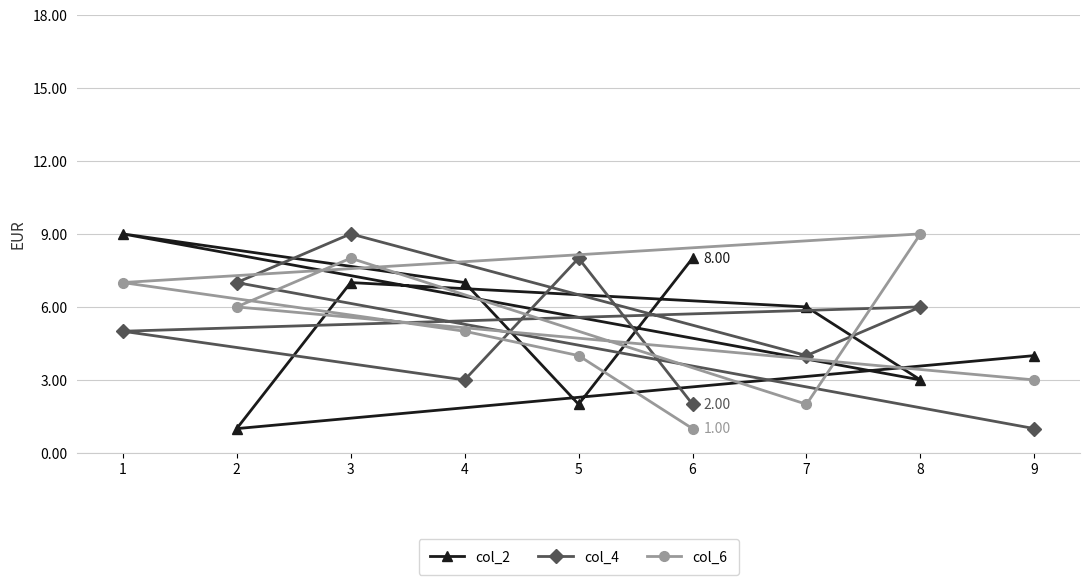

Which category has the lowest value across all series?

2